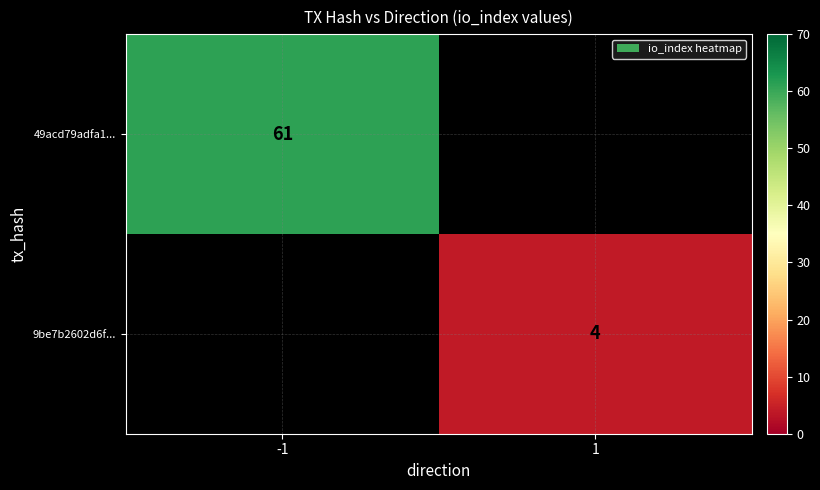

The 9be7b2602d6f... series shows 7 at 1. True or false?

False